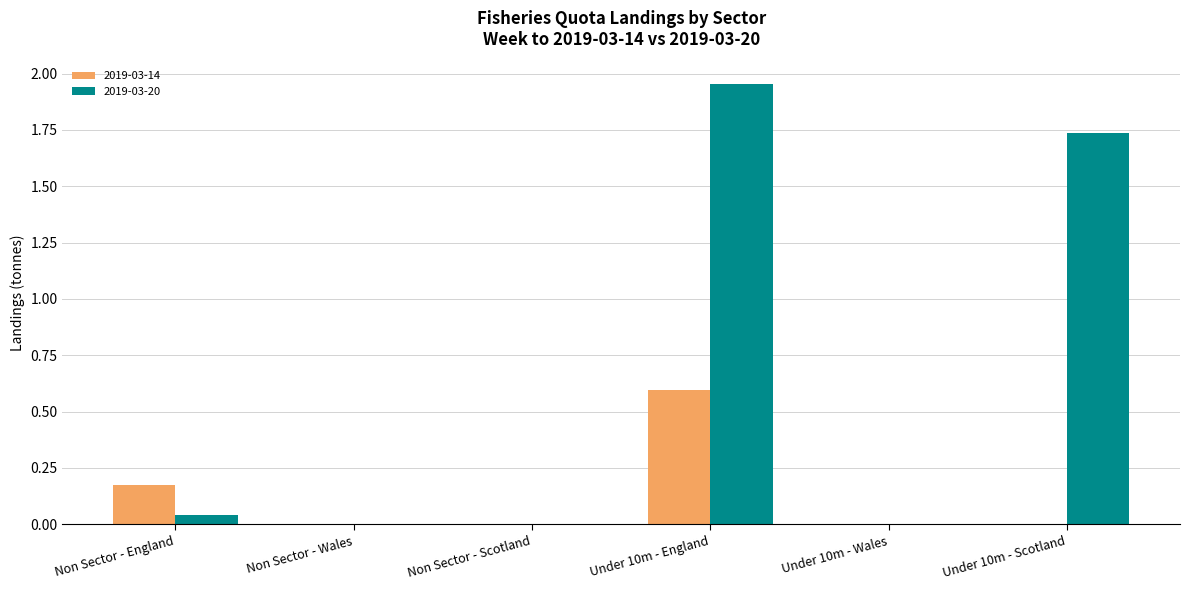

True or false: 2019-03-20 has a value of 0.0 at Non Sector - Wales.

True